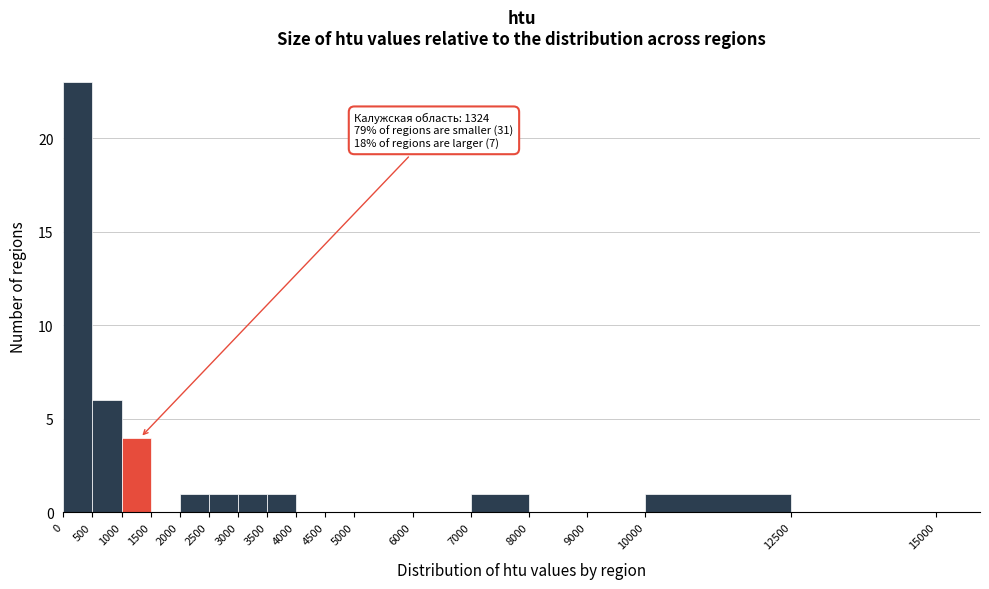

Which range on the x-axis has the tallest bar?

0 to 500